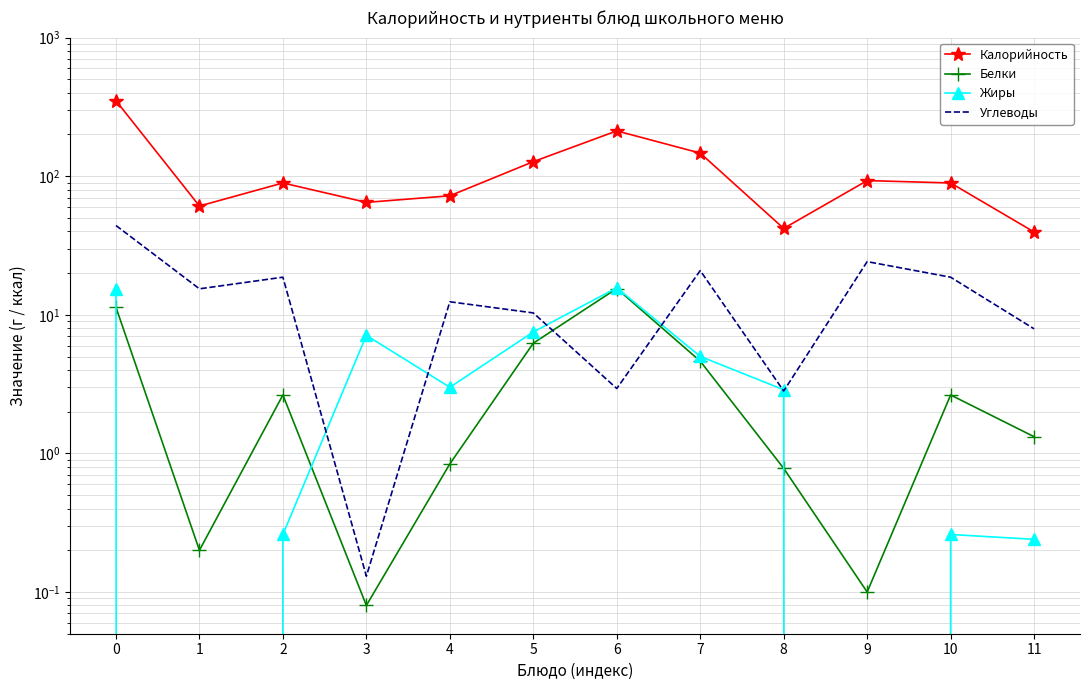

What is the difference between the highest and lowest values at 3?

64.7